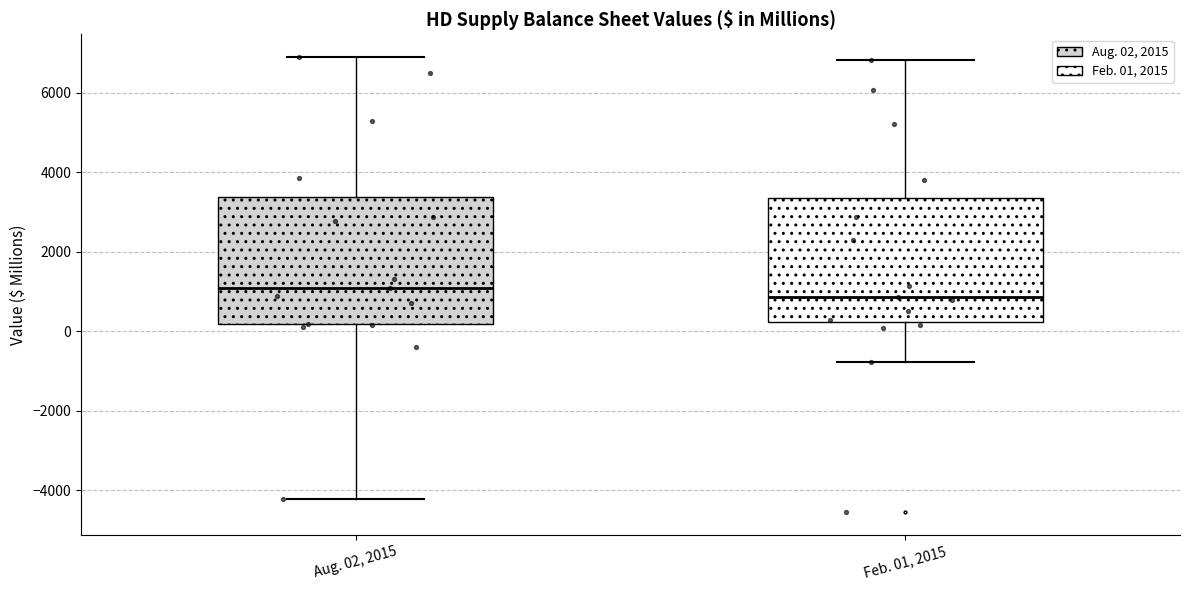

Reading left to right, read every box against the y-axis: the position of its median line, the range the box covers, and the ends of its whiskers. The values are not printed on the chart, so give them approximately, as read against the axis.

Aug. 02, 2015: median 1200, box 200 to 3400, whiskers -4200 to 6800
Feb. 01, 2015: median 800, box 200 to 3400, whiskers -800 to 6800